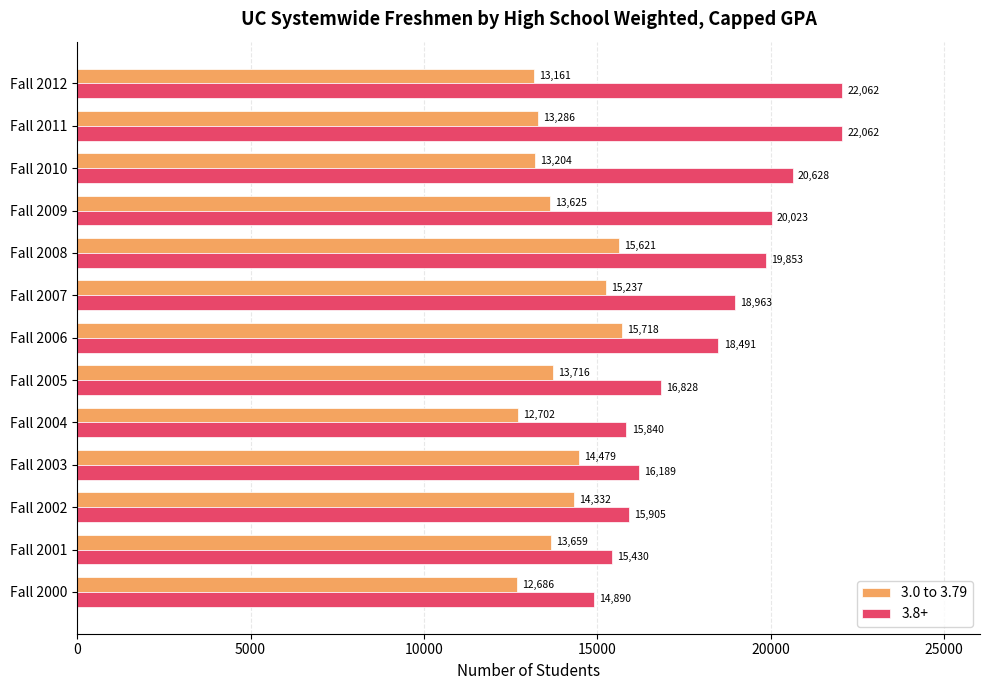

What is the total value across all series at Fall 2009?

33648